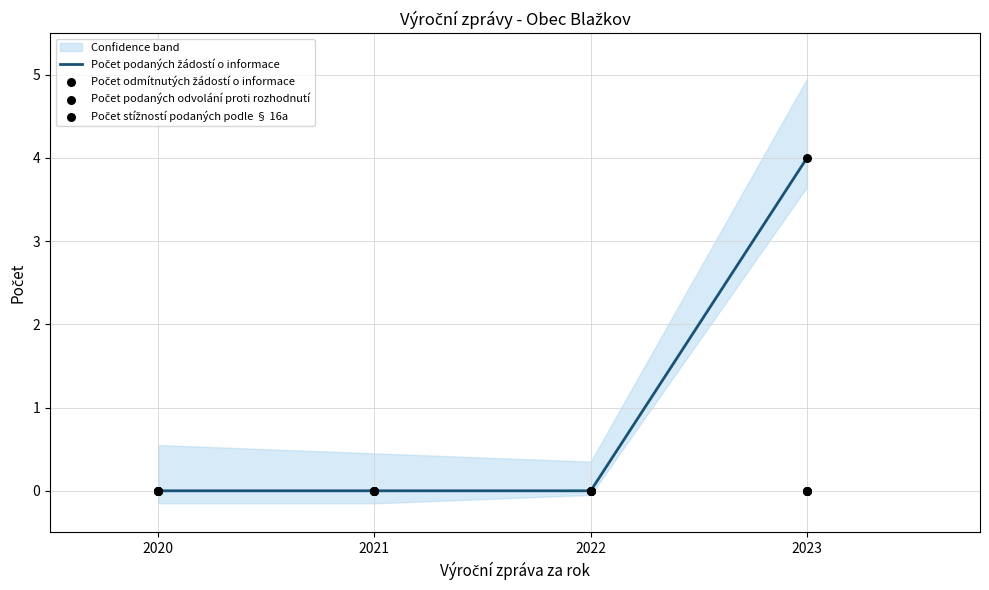

Which series reaches the minimum Y coordinate?

Počet podaných žádostí o informace